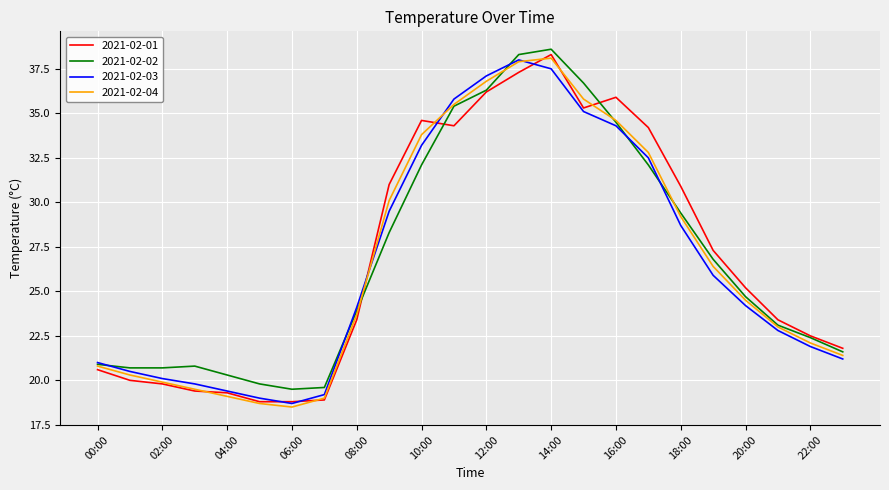

What is the greatest value displayed?

38.6